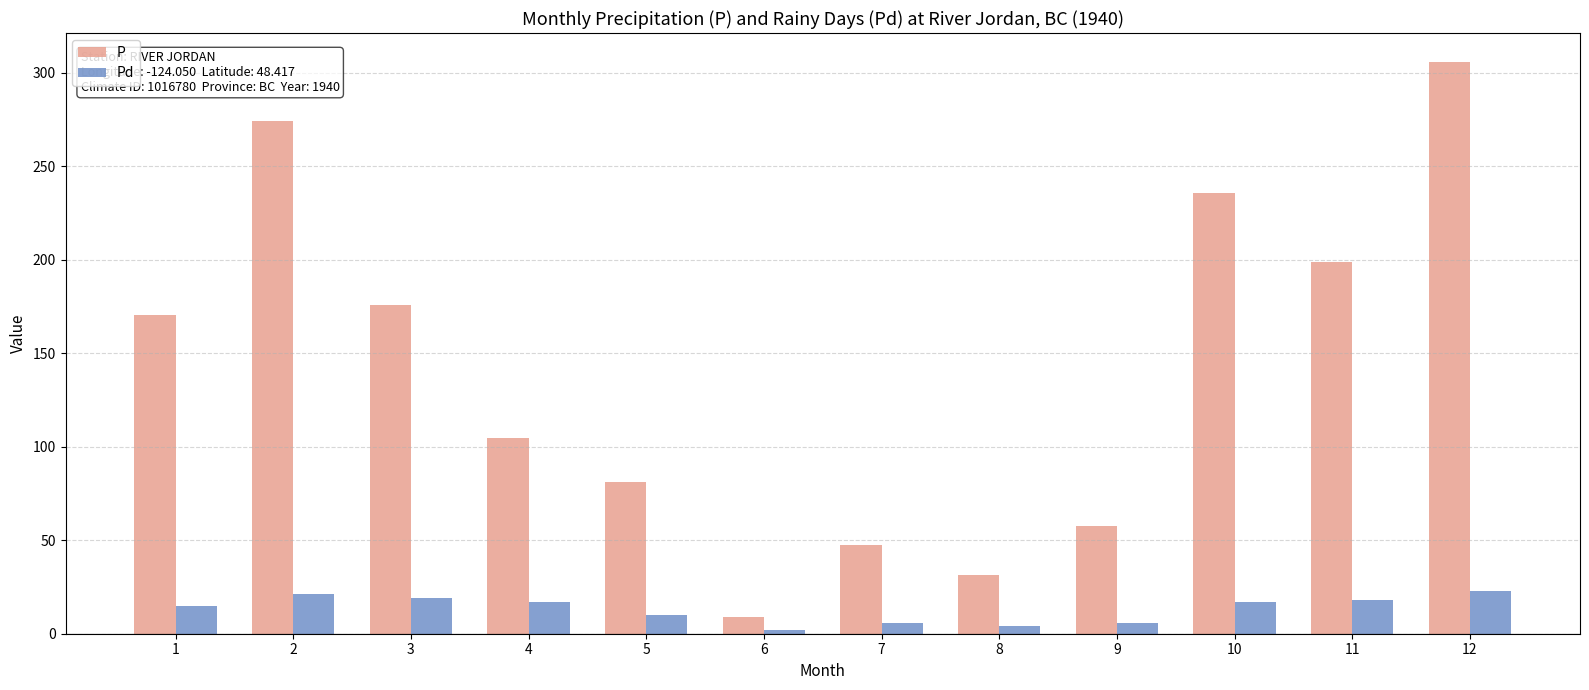

What are all the series names shown in the legend?

P, Pd